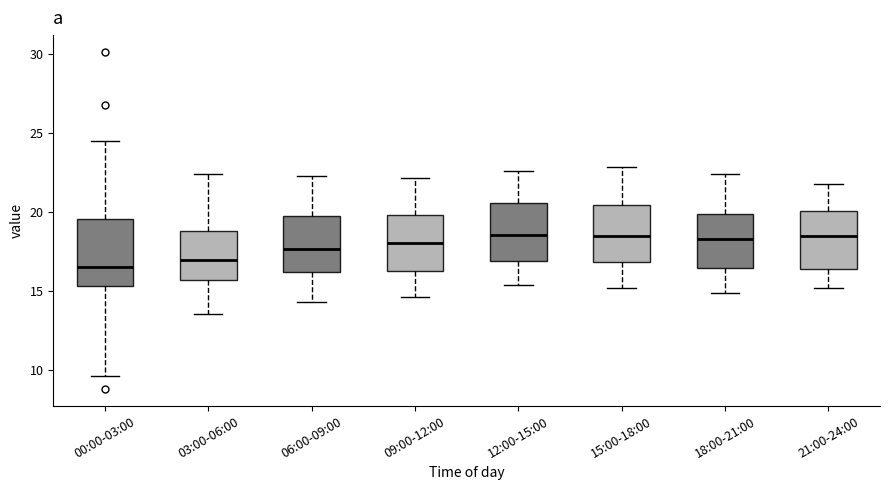

Reading left to right, read every box against the y-axis: the position of its median line, the range the box covers, and the ends of its whiskers. The values are not printed on the chart, so give them approximately, as read against the axis.

00:00-03:00: median 16.5, box 15.5 to 19.5, whiskers 9.5 to 24.5
03:00-06:00: median 17.0, box 15.5 to 19.0, whiskers 13.5 to 22.5
06:00-09:00: median 17.5, box 16.0 to 19.5, whiskers 14.5 to 22.5
09:00-12:00: median 18.0, box 16.5 to 20.0, whiskers 14.5 to 22.0
12:00-15:00: median 18.5, box 17.0 to 20.5, whiskers 15.5 to 22.5
15:00-18:00: median 18.5, box 17.0 to 20.5, whiskers 15.0 to 23.0
18:00-21:00: median 18.5, box 16.5 to 20.0, whiskers 15.0 to 22.5
21:00-24:00: median 18.5, box 16.5 to 20.0, whiskers 15.0 to 22.0